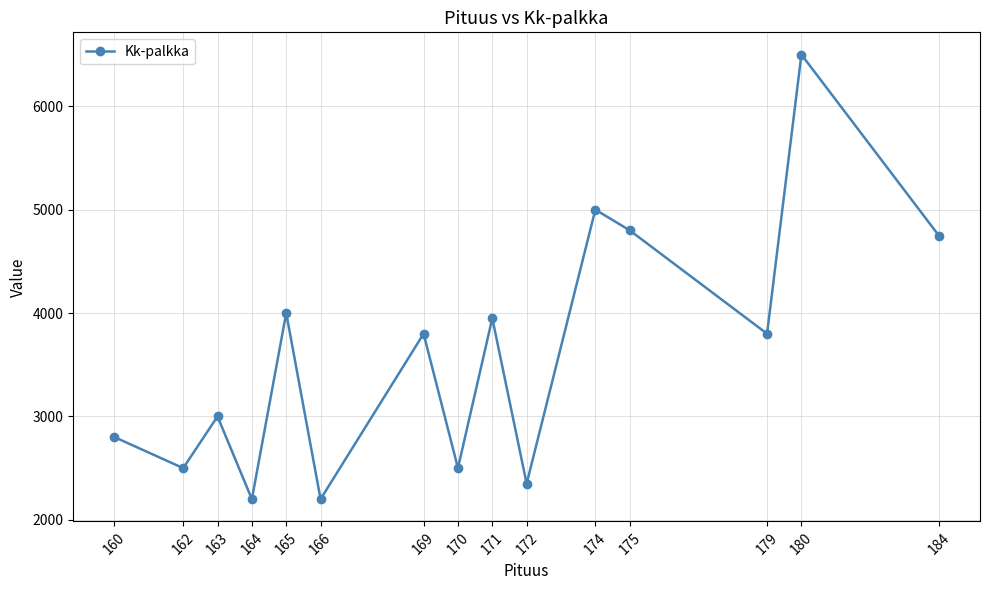

Is it true that the value at 164 is 2200?

True